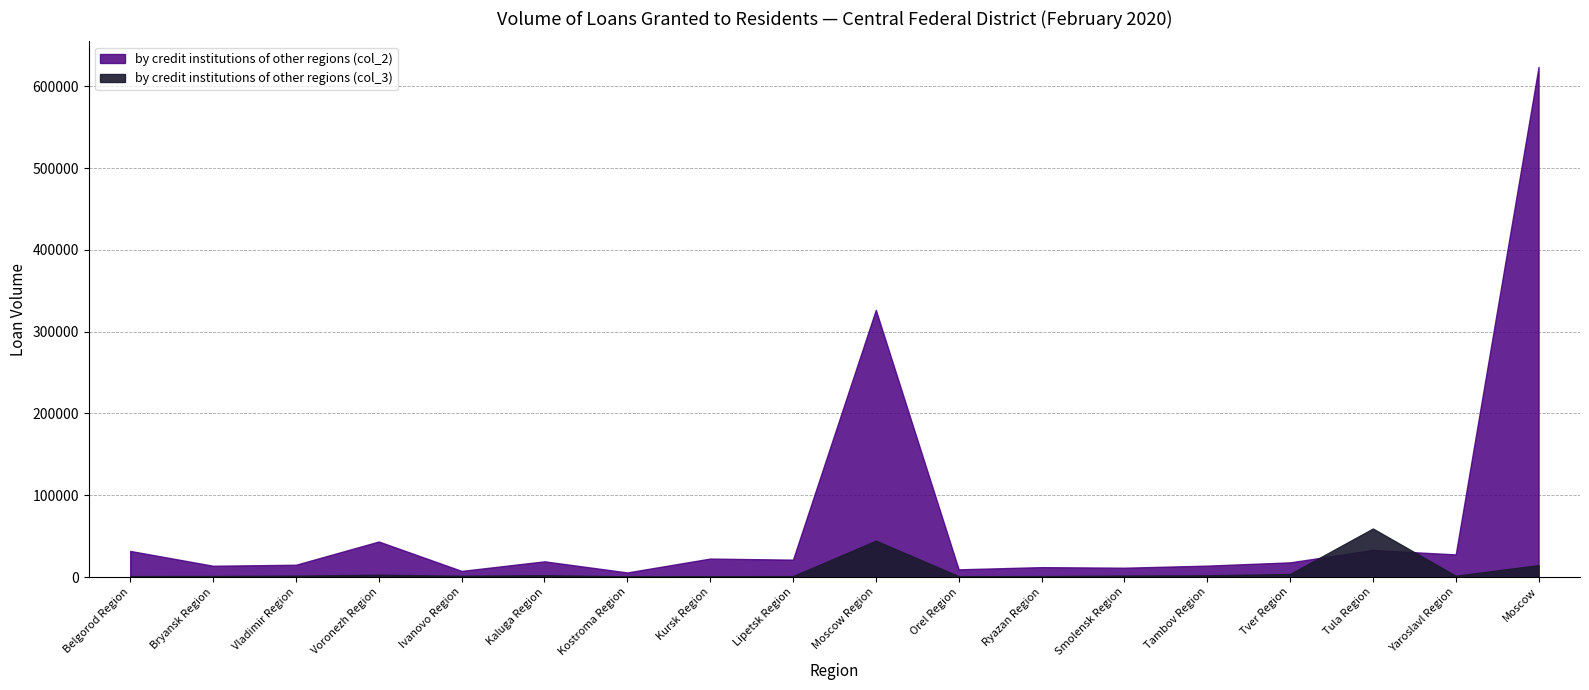

The by credit institutions of other regions (col_2) series shows 51183 at Belgorod Region. True or false?

False